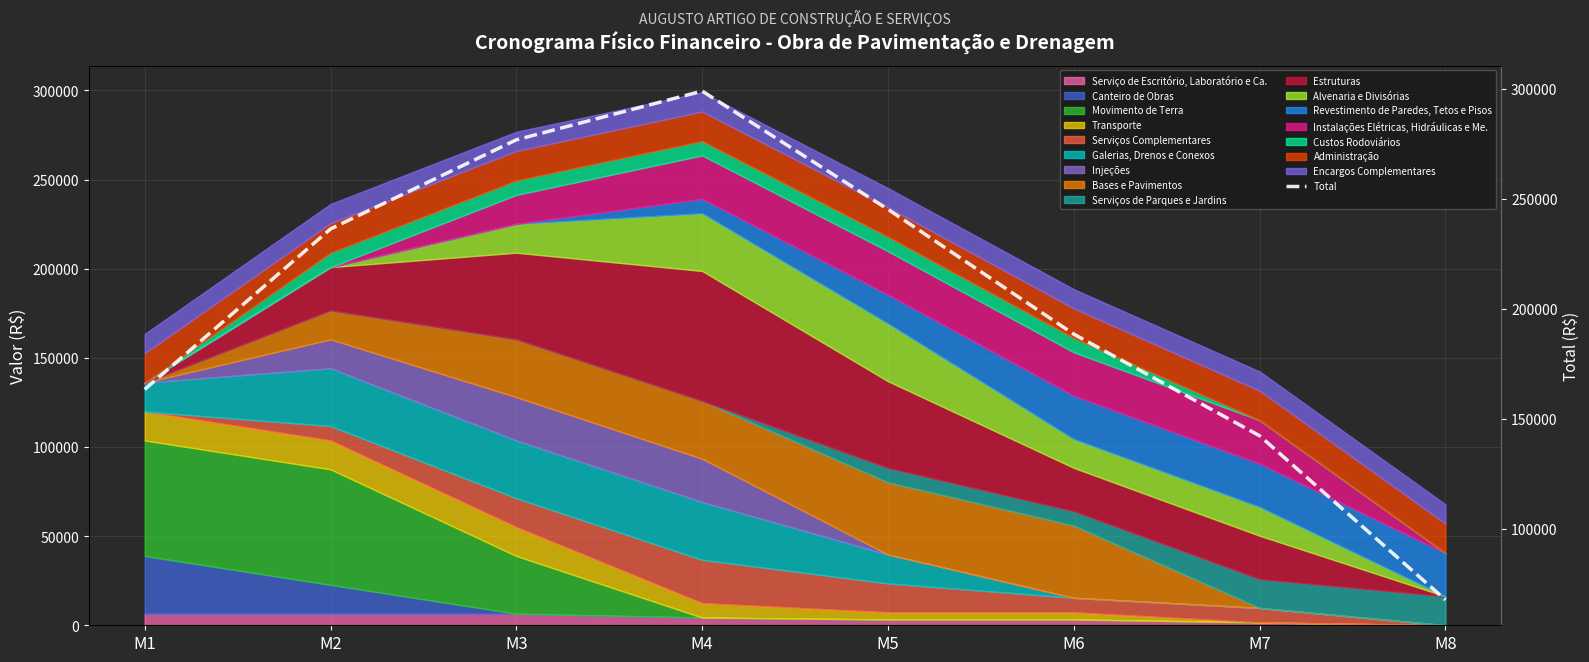

Which has a higher value, M7 or M1?

M1